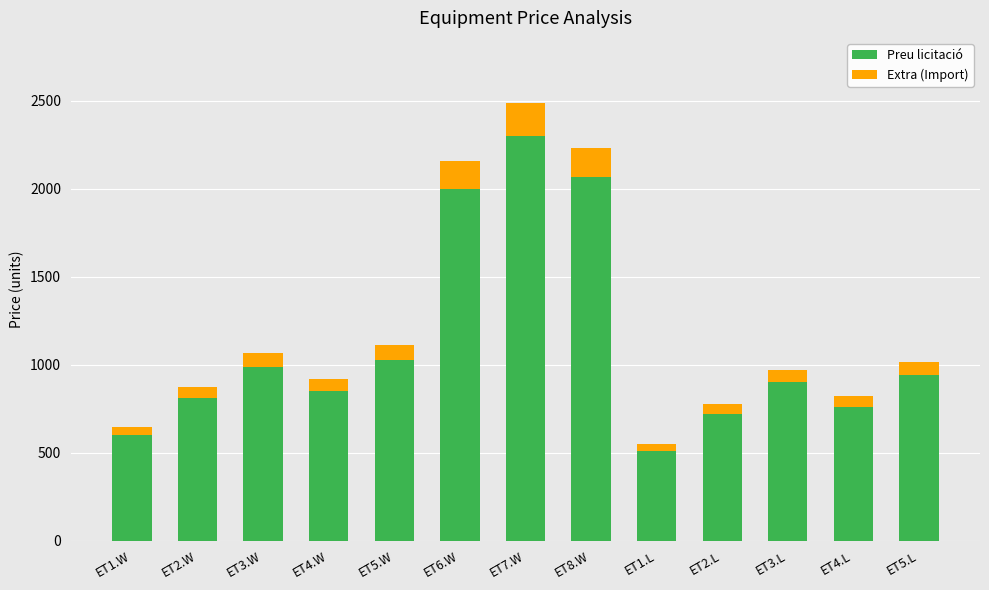

What is the total value across all series at ET2.L?

777.6